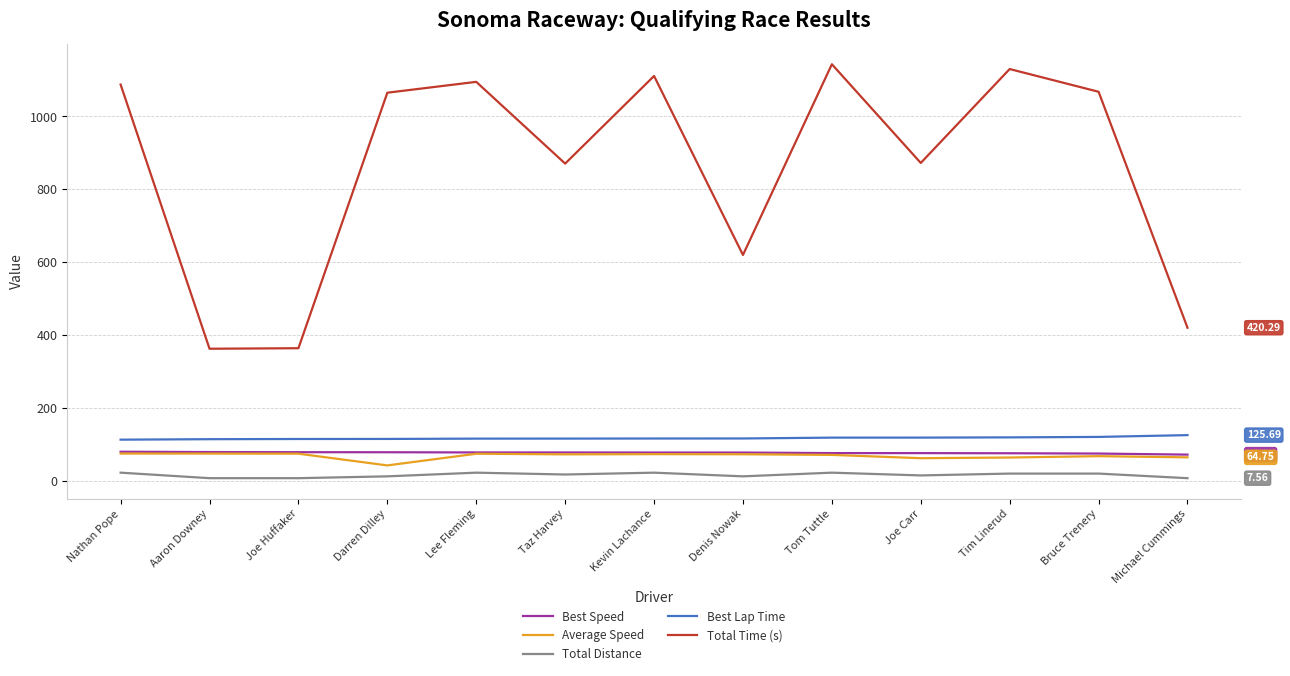

At how many categories does at least one series exceed 881?

7